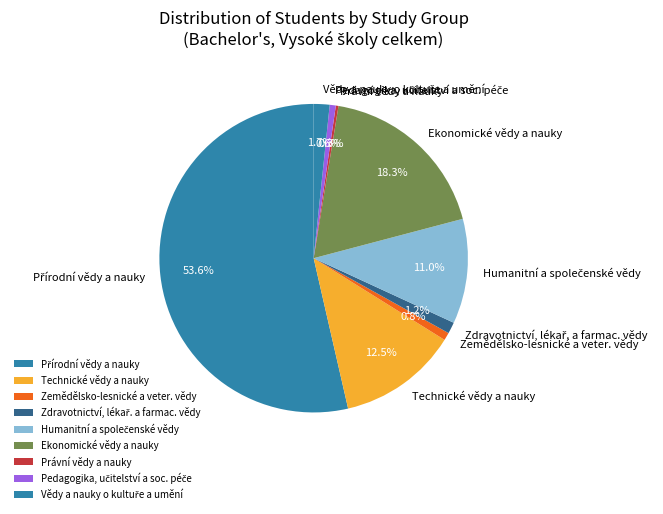

Is the sum of Právní vědy a nauky and Technické vědy a nauky greater than half?

No